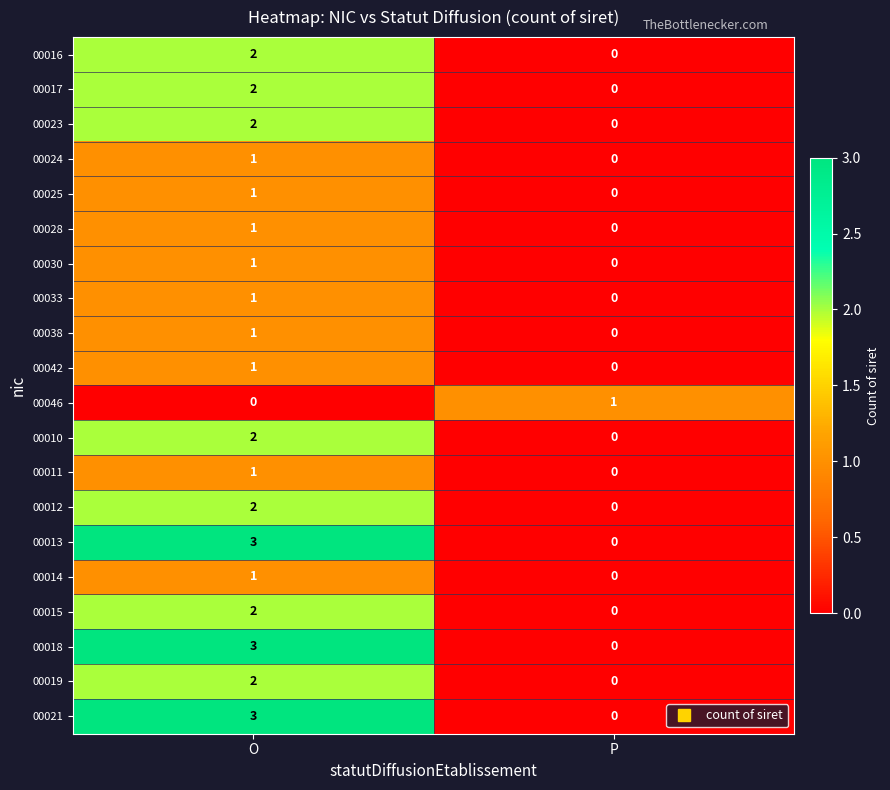

At which category is the sum across all series the highest?

O